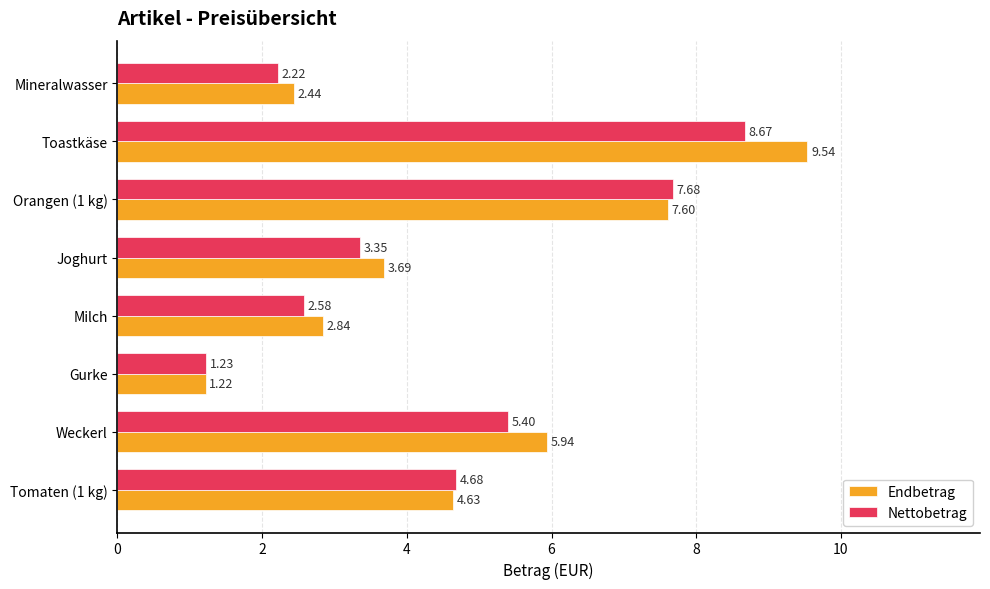

At which label is Nettobetrag closest to 4?

Joghurt